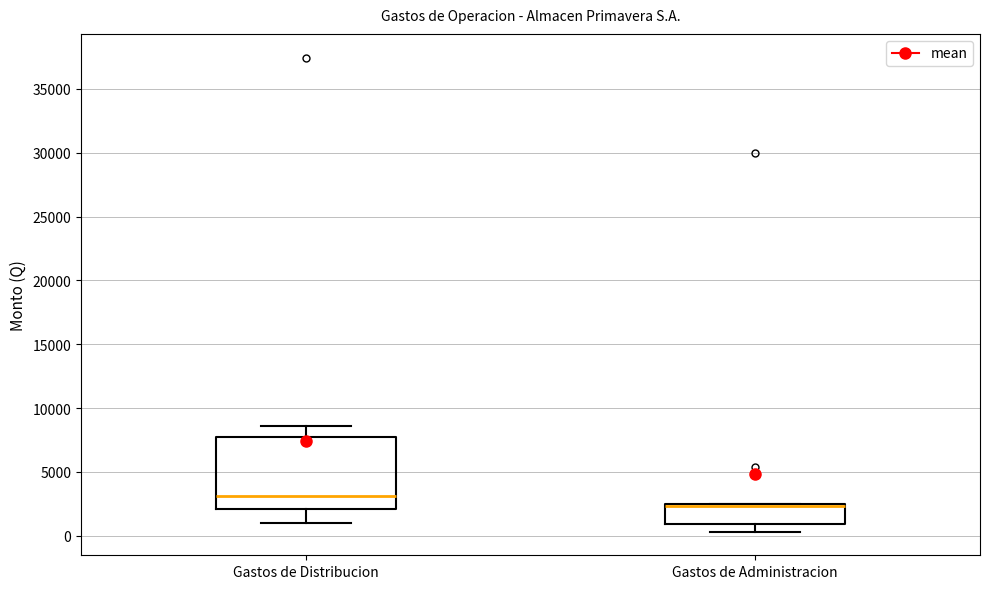

Which box is the tallest, from its lower edge to its upper edge?

Gastos de Distribucion